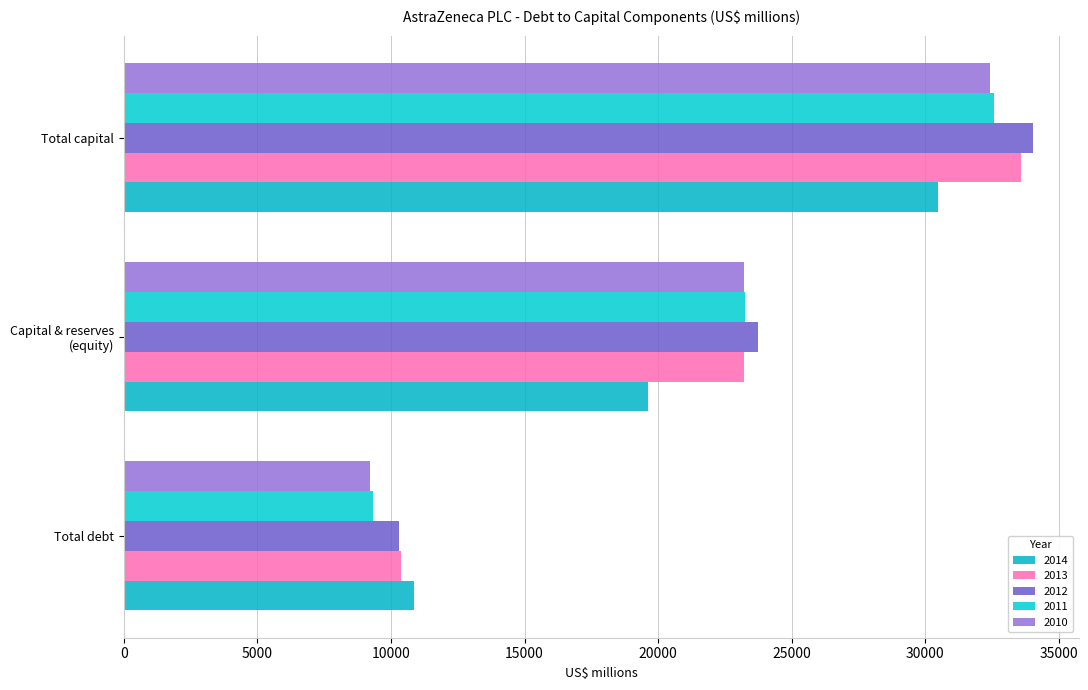

What is the total value across all series at Total capital?

163126